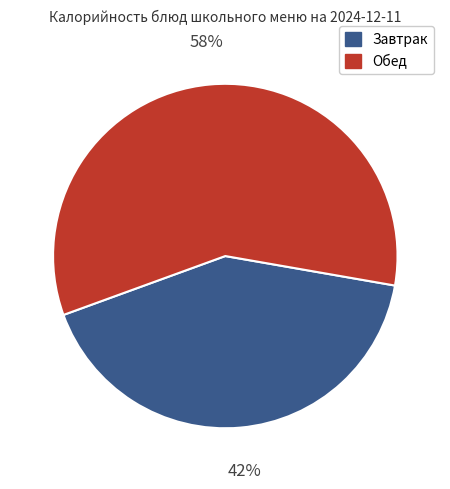

To the nearest percent, what is the average slice percentage?

50%